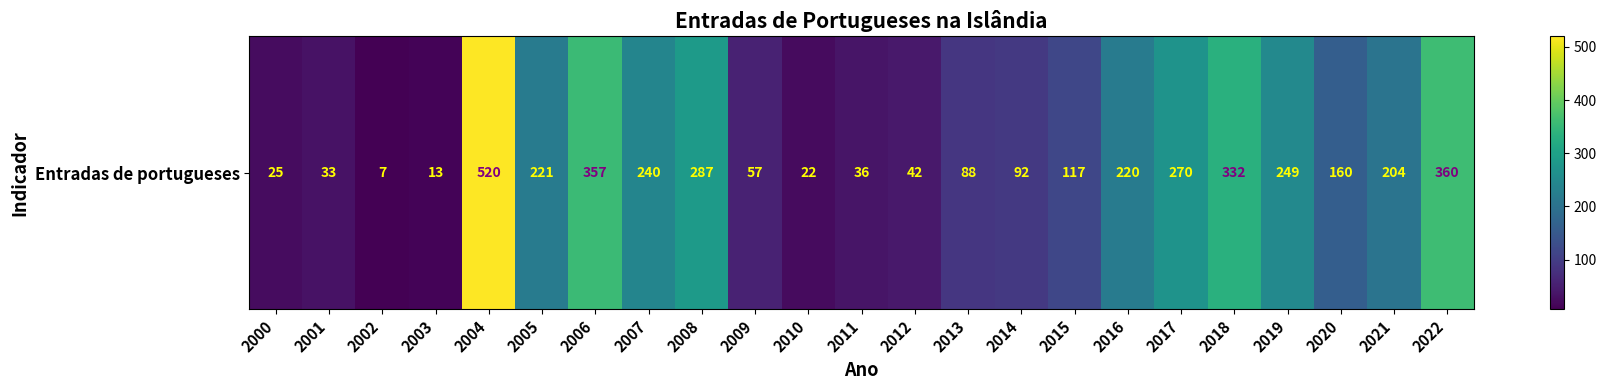

How many data points are above 160?

11